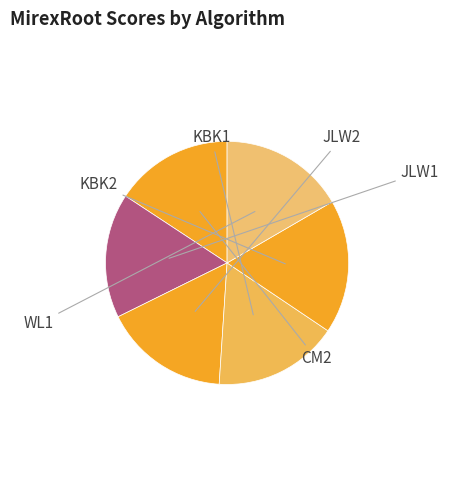

How many segments does this pie chart have?

6